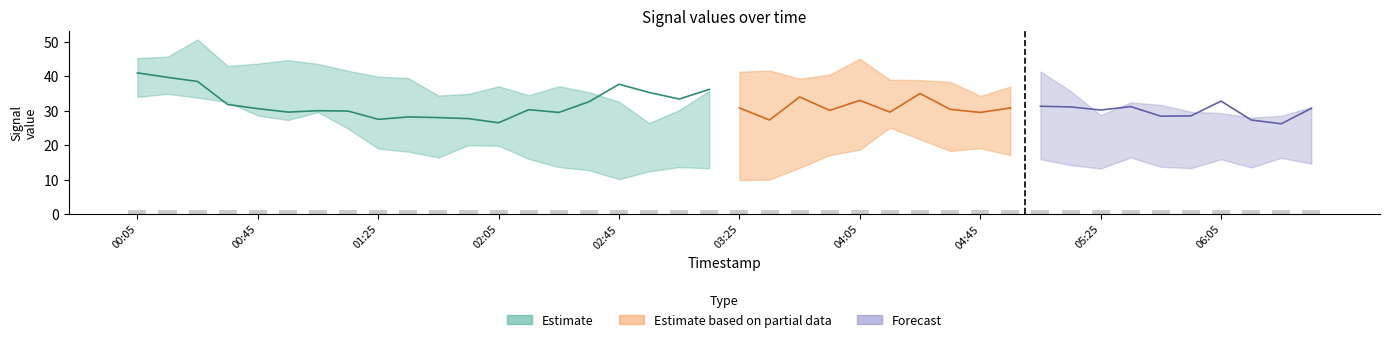

At how many categories does at least one series exceed 23?

40